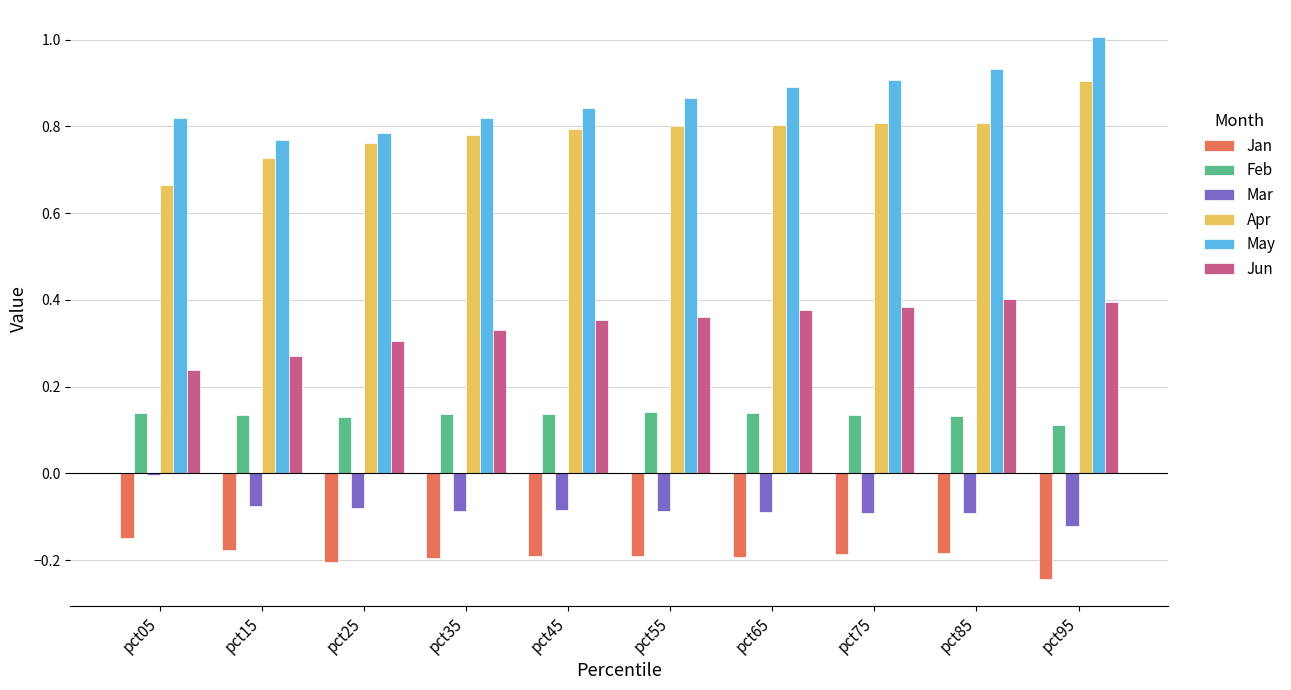

The value of Jun at pct25 is 0.3. True or false?

True